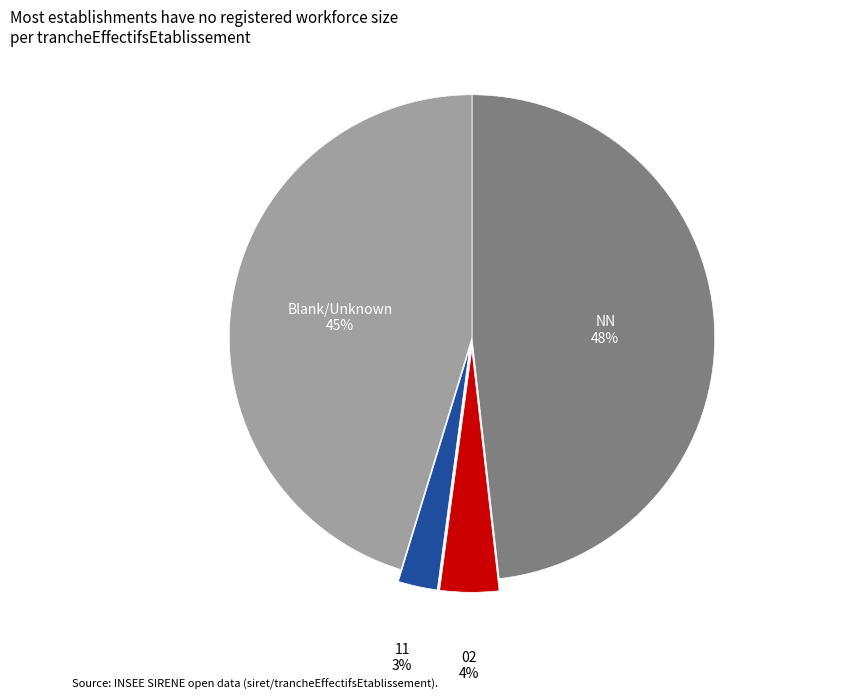

Count the number of slices in the pie.

4